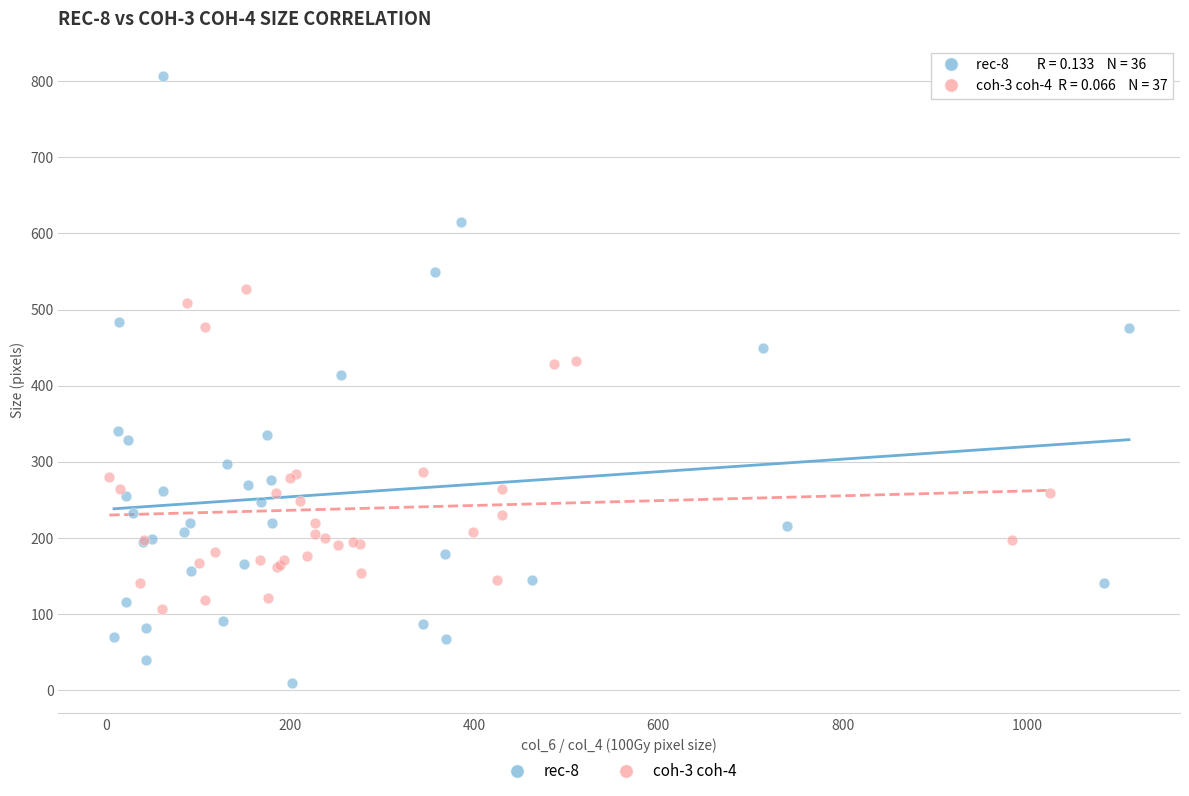

Which series has the widest spread of Y values?

rec-8